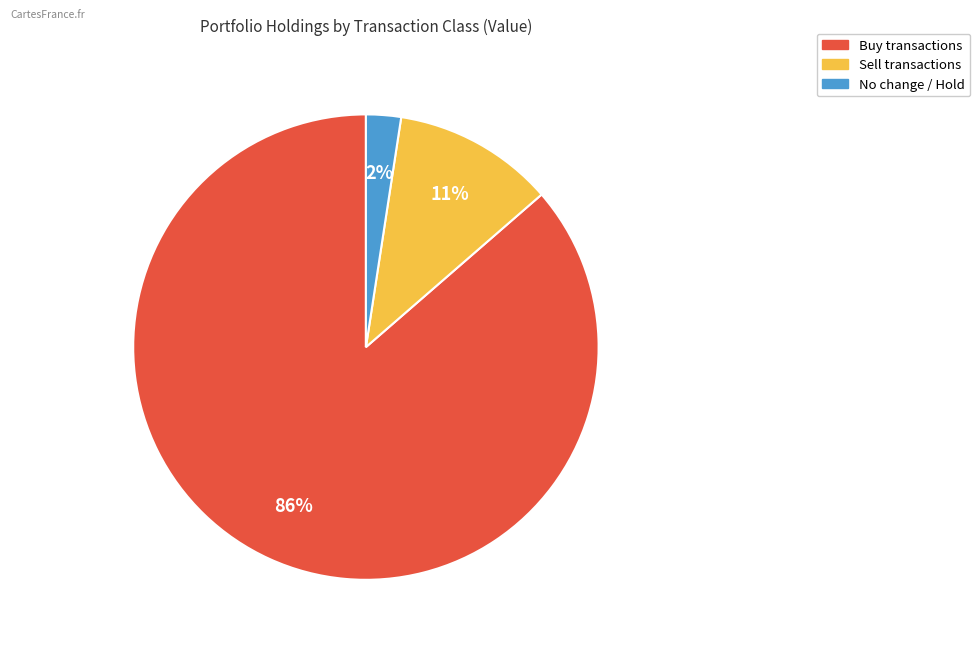

Does any single category account for the majority?

Yes